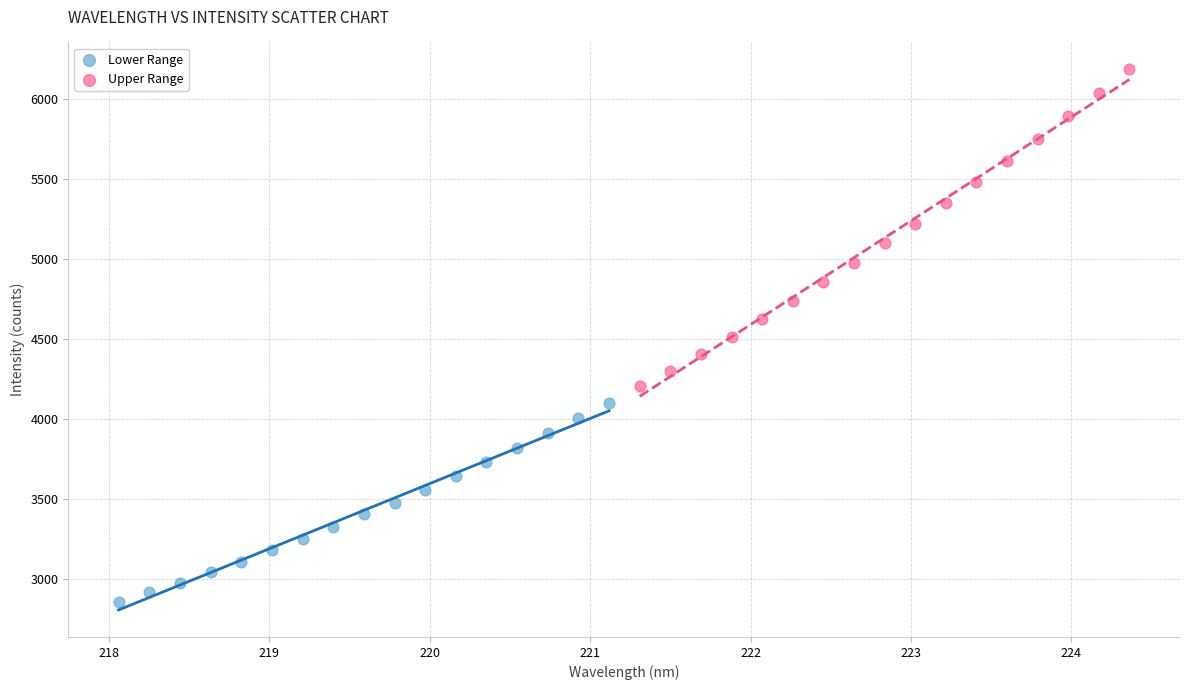

Which series reaches the maximum Y coordinate?

Upper Range